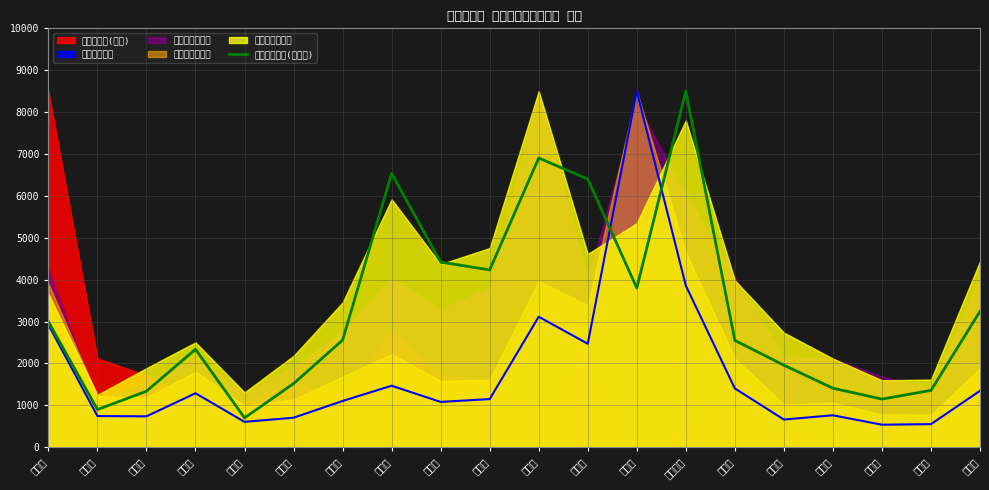

How many interior local peaks (higher than both neighbors) does the data have?

4